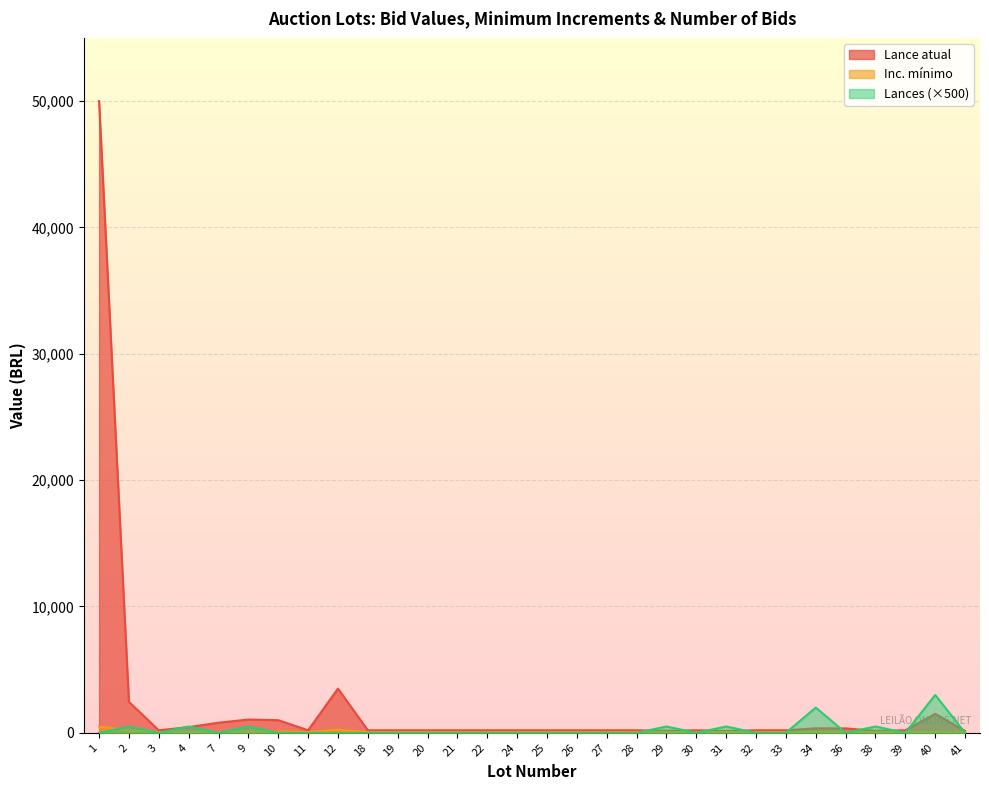

How many lines are shown in the chart?

3